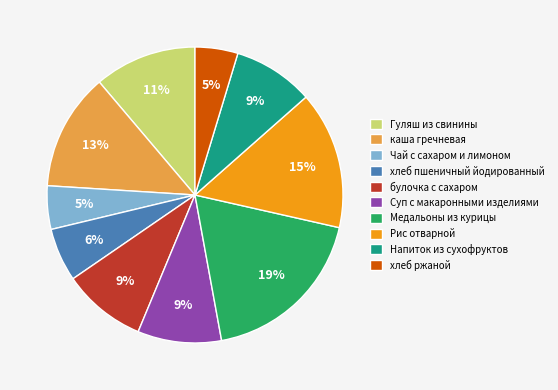

To the nearest percent, what percentage of the pie is Суп с макаронными изделиями?

9%